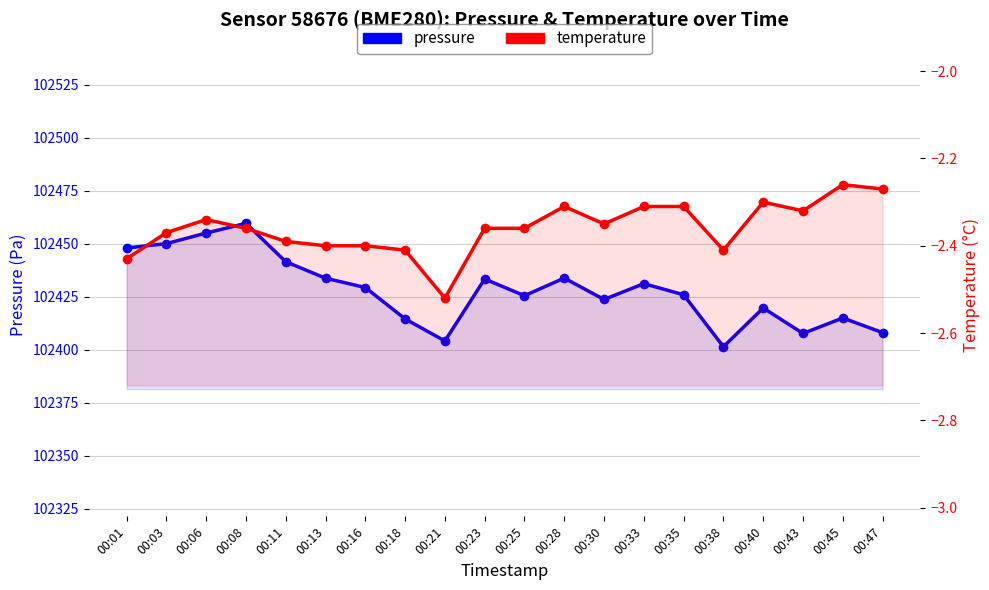

True or false: pressure and temperature cross at least once.

False